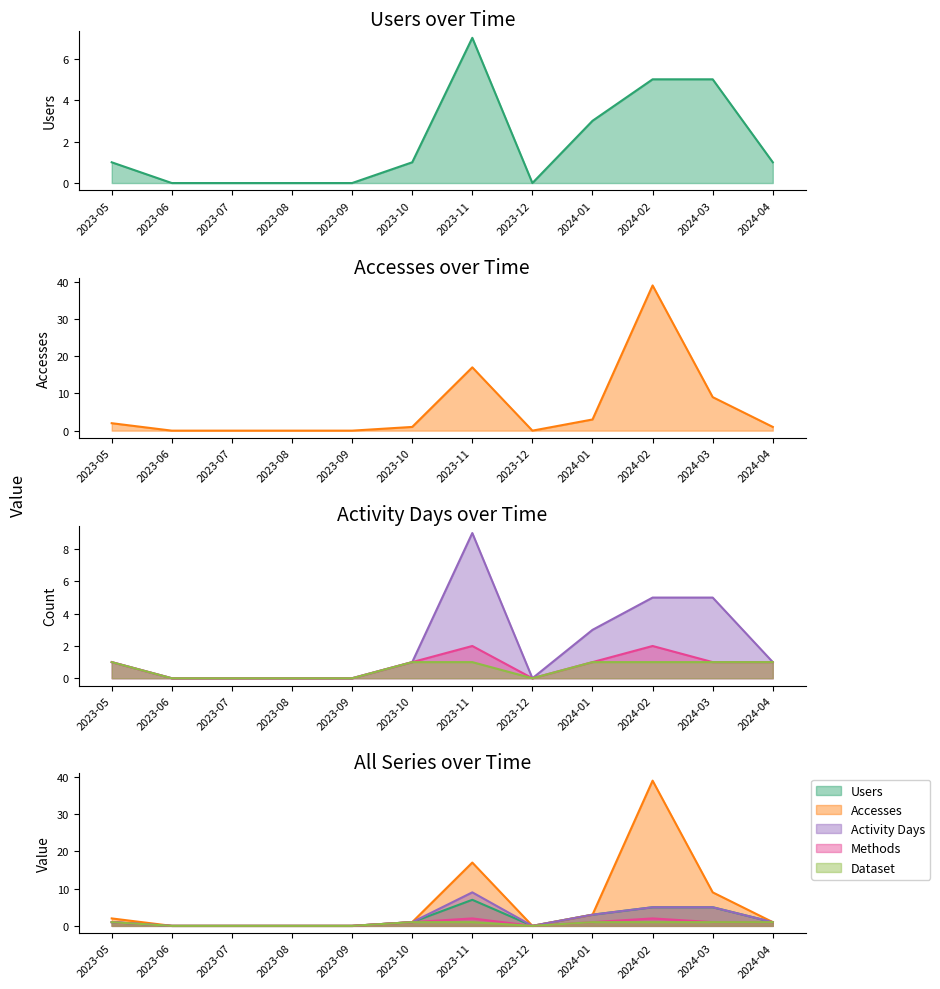

Does the chart have visible grid lines?

No